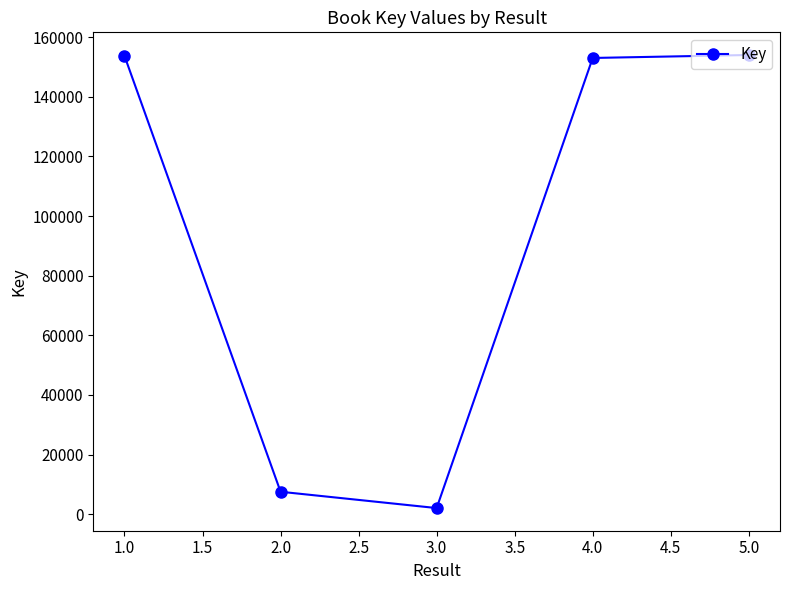

The value at 5.0 is 154012. True or false?

True